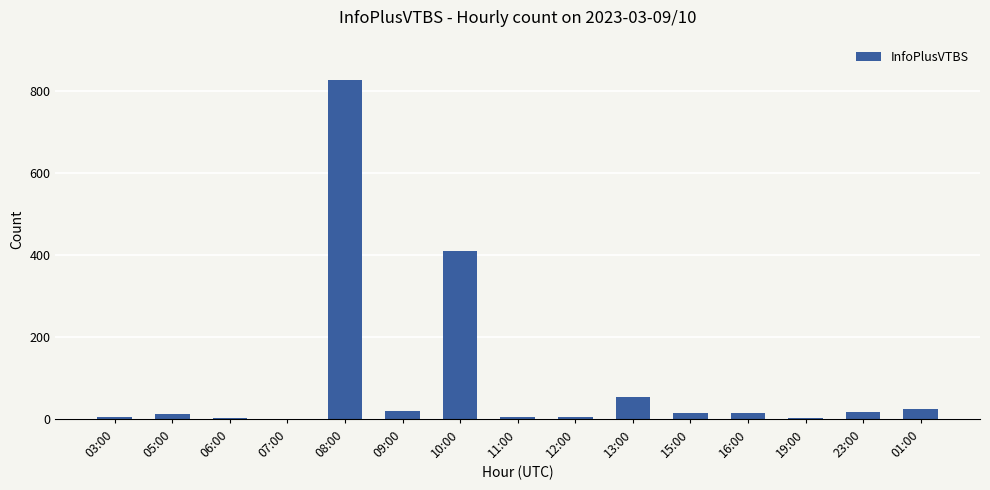

What is the ratio of the value at 15:00 to the value at 19:00?

5.3